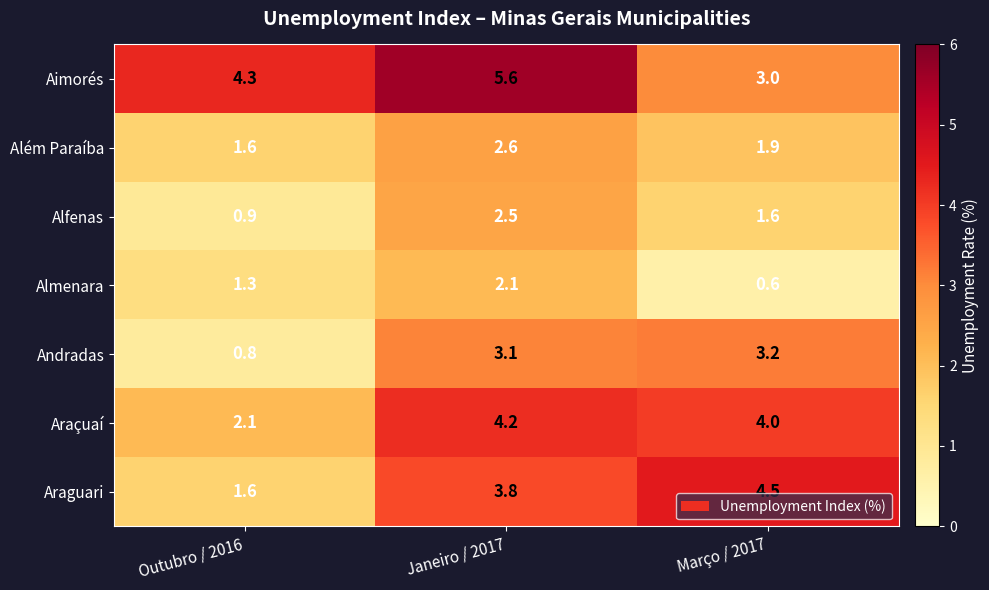

At which label is Alfenas closest to 1?

Outubro / 2016